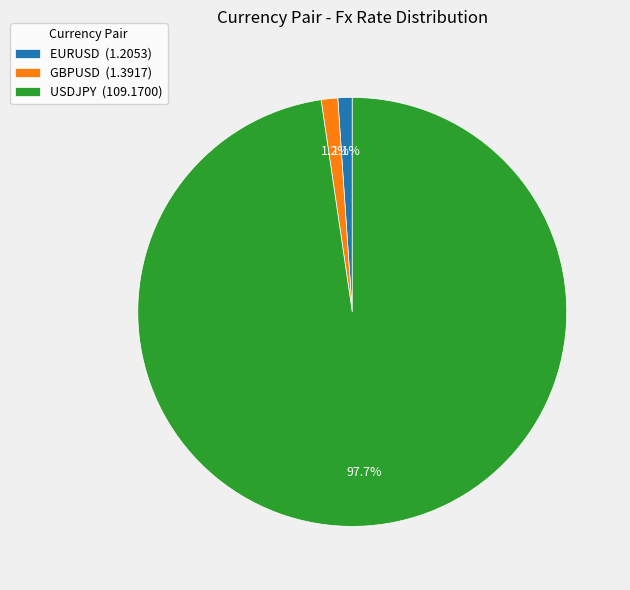

The GBPUSD slice represents 1% of the pie. True or false?

True